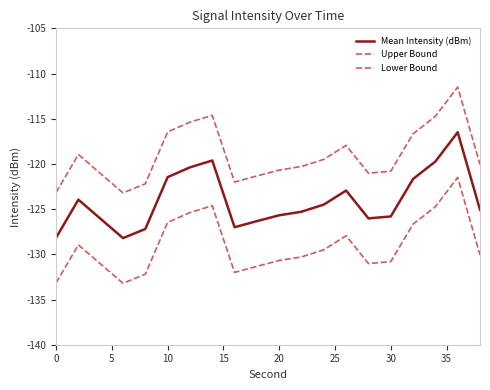

How many lines are shown in the chart?

3